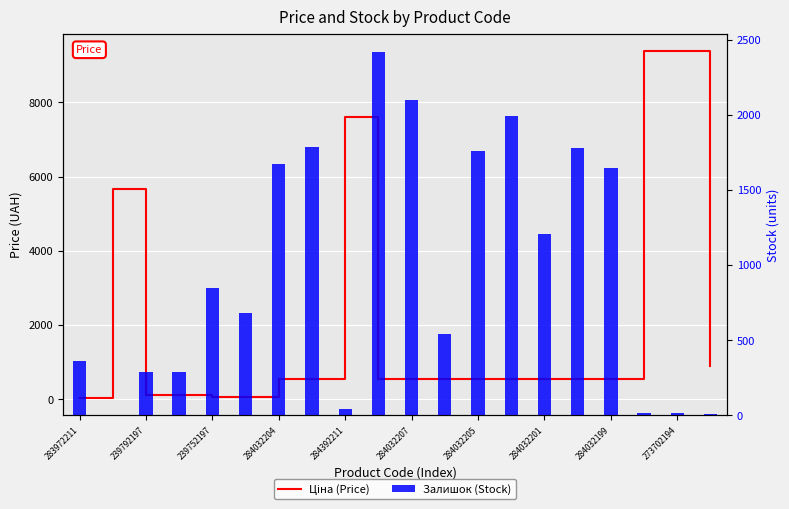

How many values in the Ціна (Price) series are below 539?

5